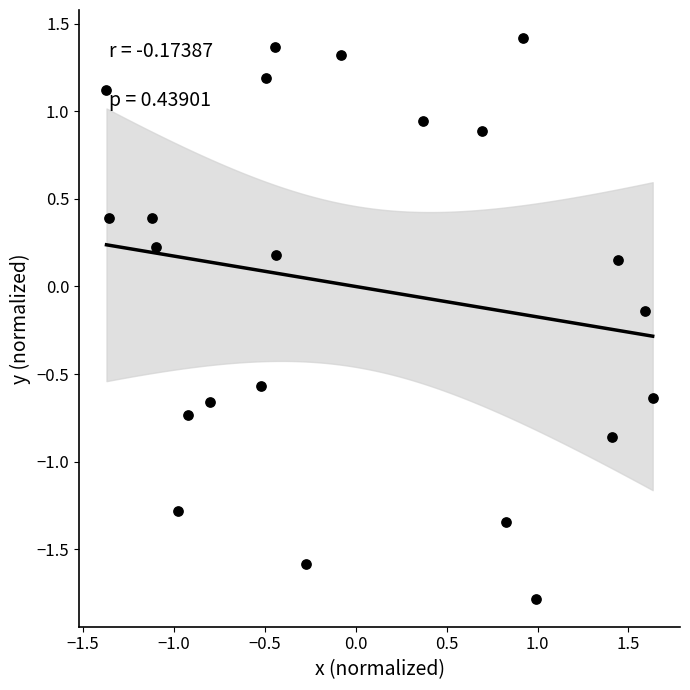

What is the range of X values (max minus min)?

3.0